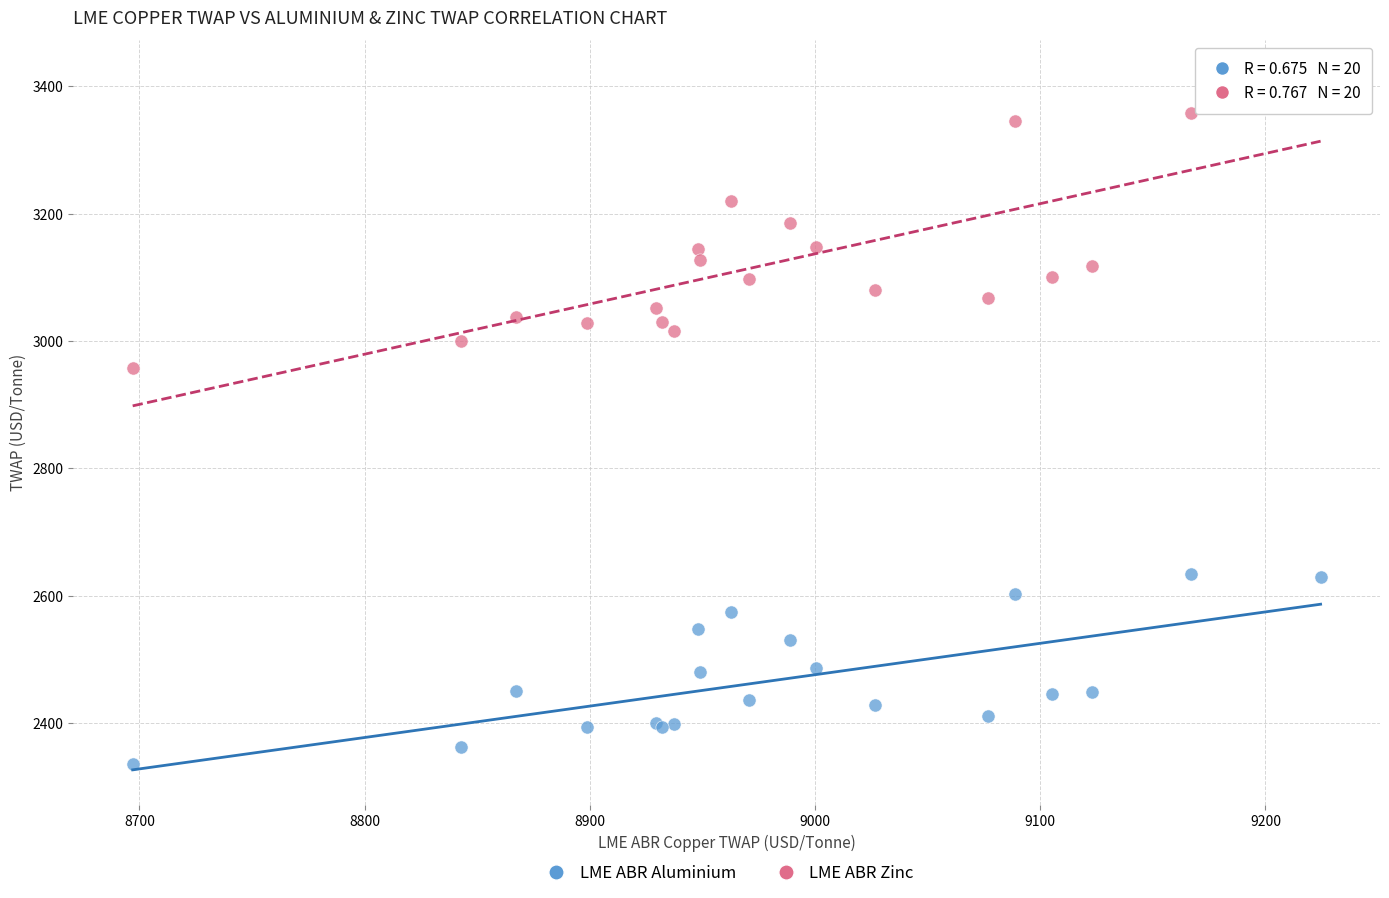

Which series reaches the minimum Y coordinate?

LME ABR Aluminium